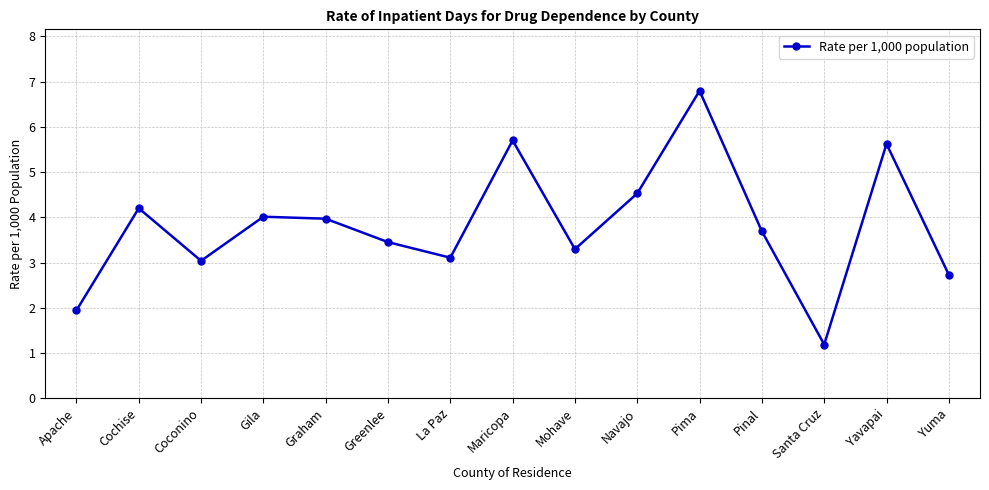

How many points are higher than both their immediate neighbors (excluding endpoints)?

5